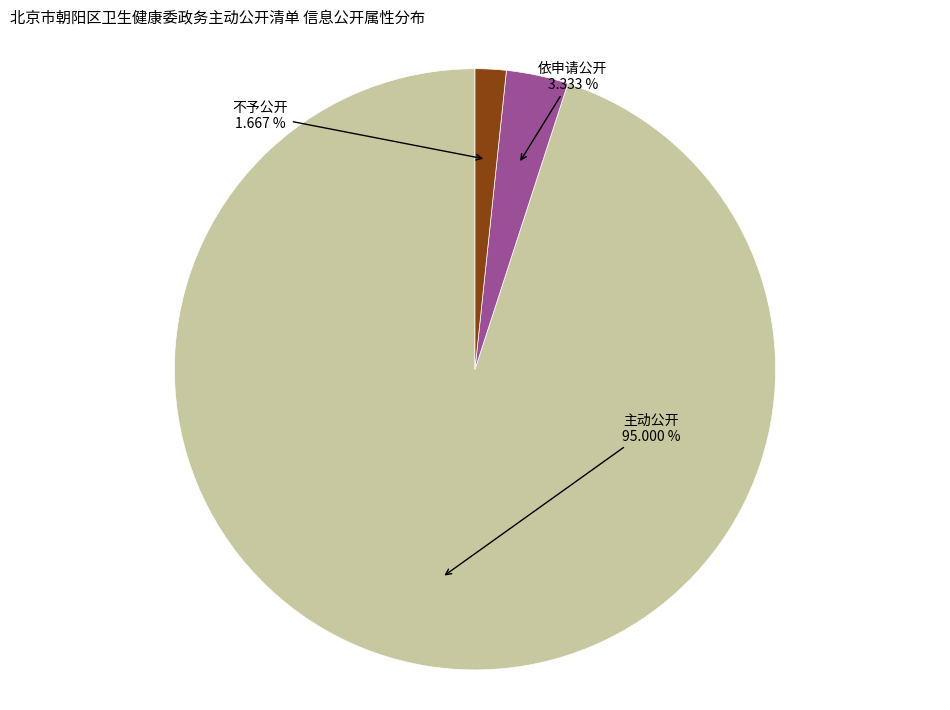

Does any single category account for the majority?

Yes